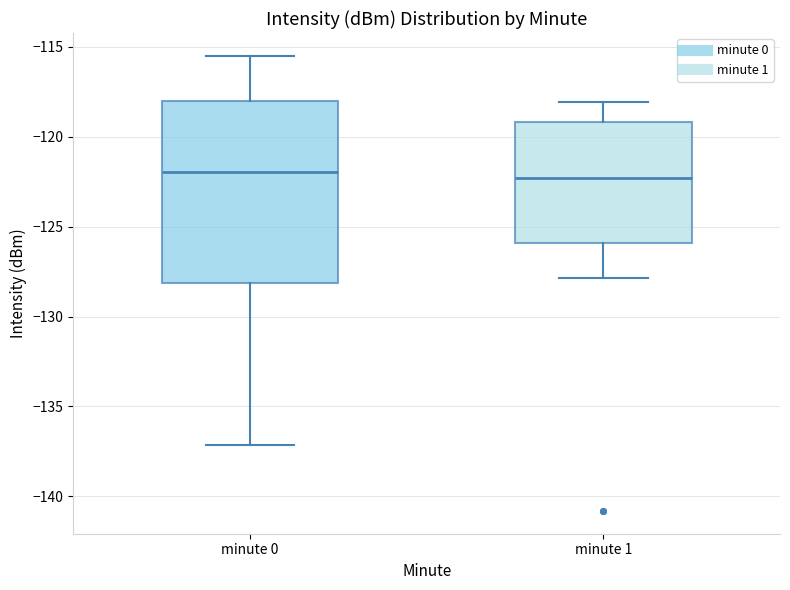

Where is the upper edge of the box for minute 0 on the y-axis? The values are not printed on the chart, so give them approximately, as read against the axis.

-118.0